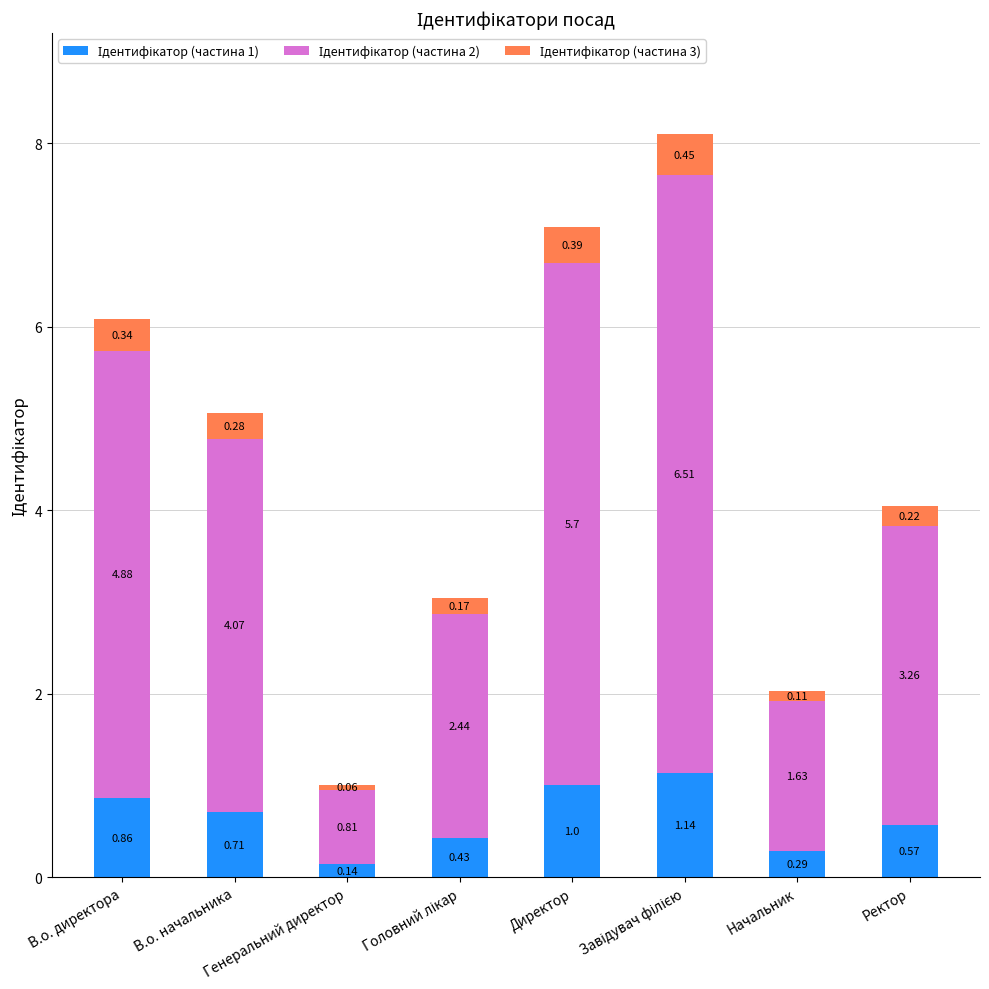

Count the number of data series in this chart.

3